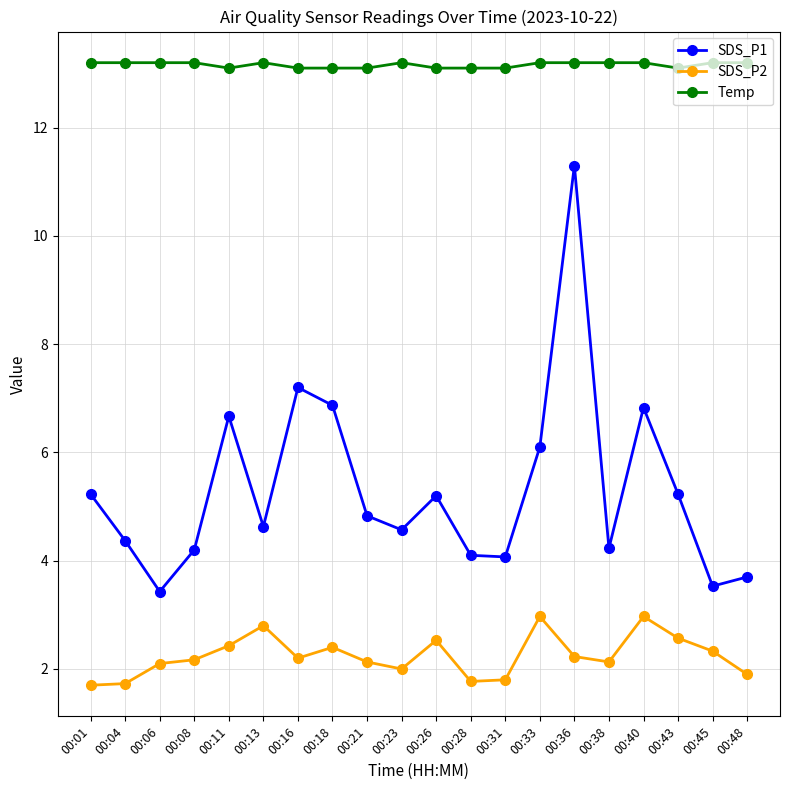

True or false: SDS_P2 and SDS_P1 intersect in this chart.

False